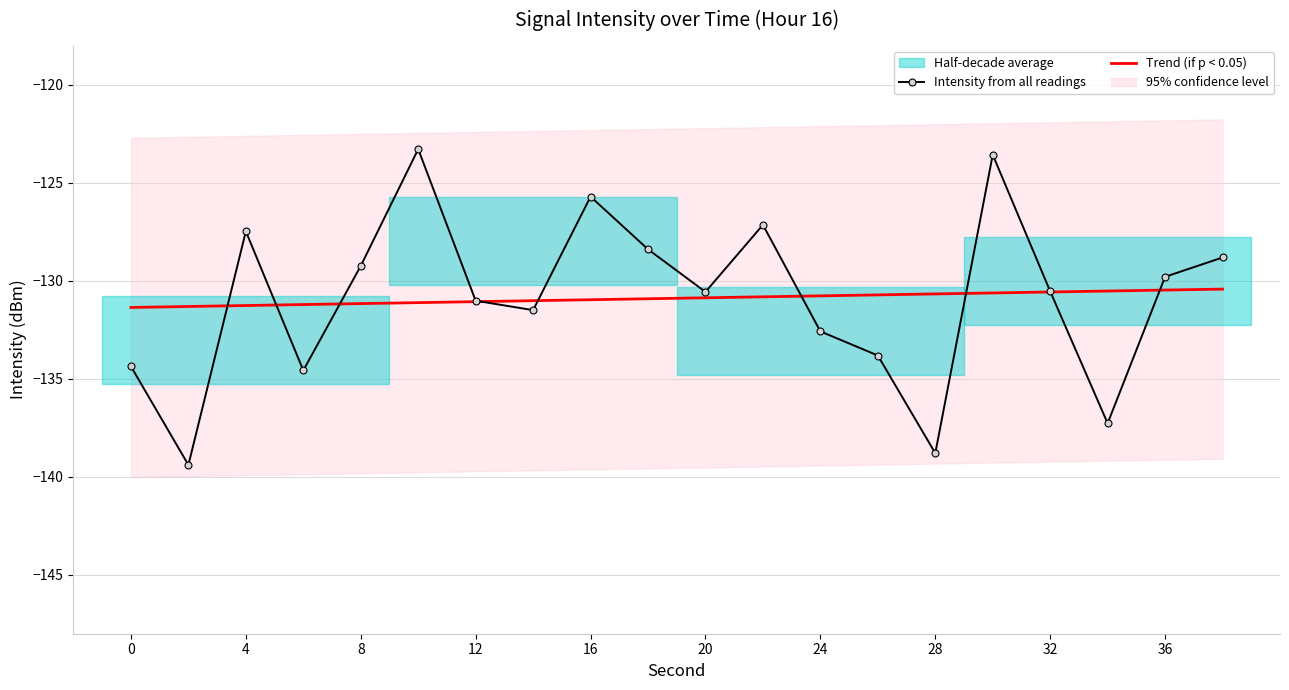

What is the maximum value for Intensity from all readings?

-123.3